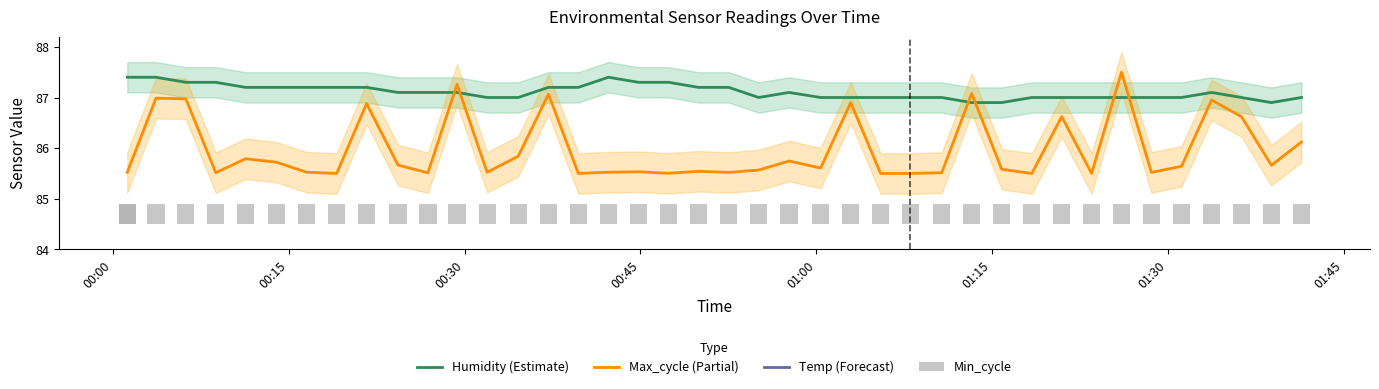

List the series in order of their peak value, highest first.

Max_cycle (Partial), Humidity (Estimate), Temp (Forecast)